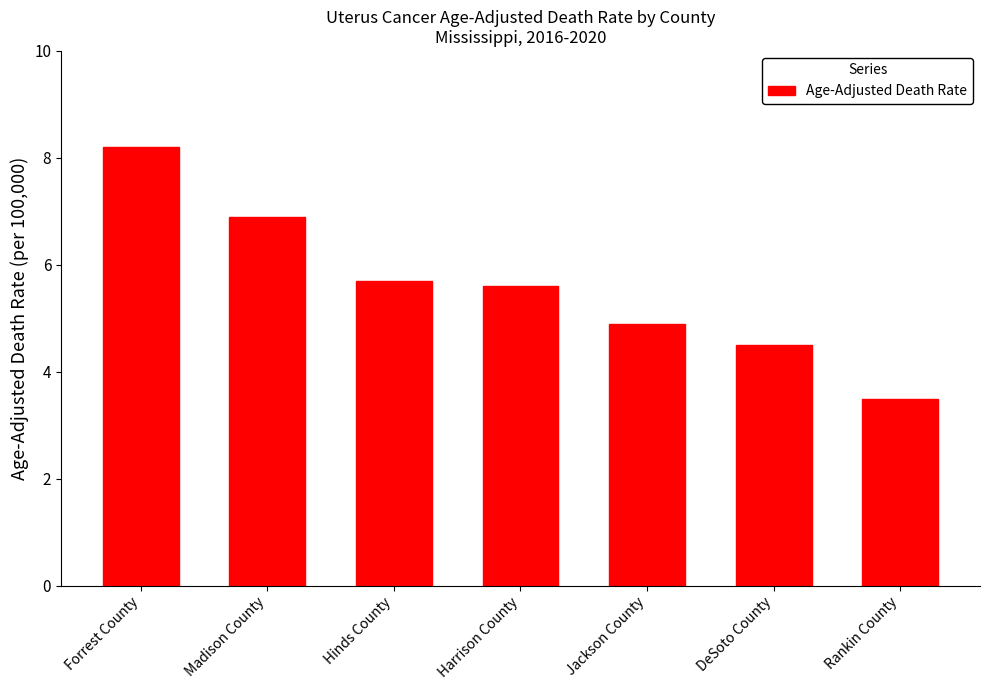

Reading left to right, list all the values displayed in this chart.

Forrest County=8.2	Madison County=6.9	Hinds County=5.7	Harrison County=5.6	Jackson County=4.9	DeSoto County=4.5	Rankin County=3.5